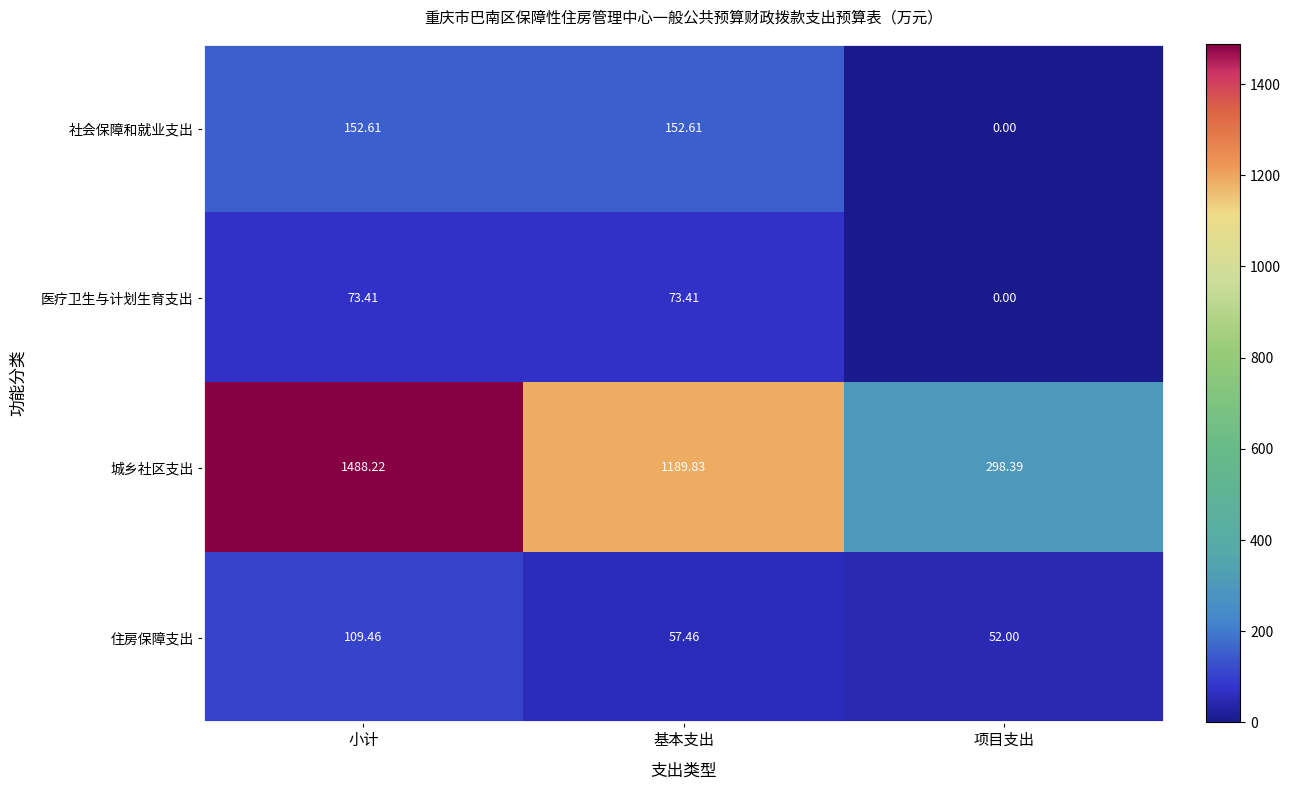

Which series has the largest total across all categories?

城乡社区支出